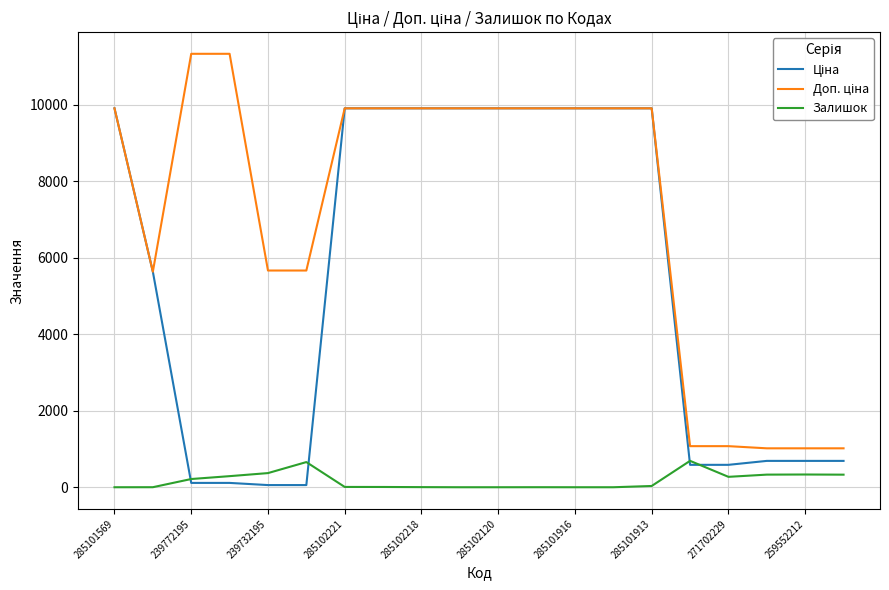

What is the greatest value displayed?

11334.0